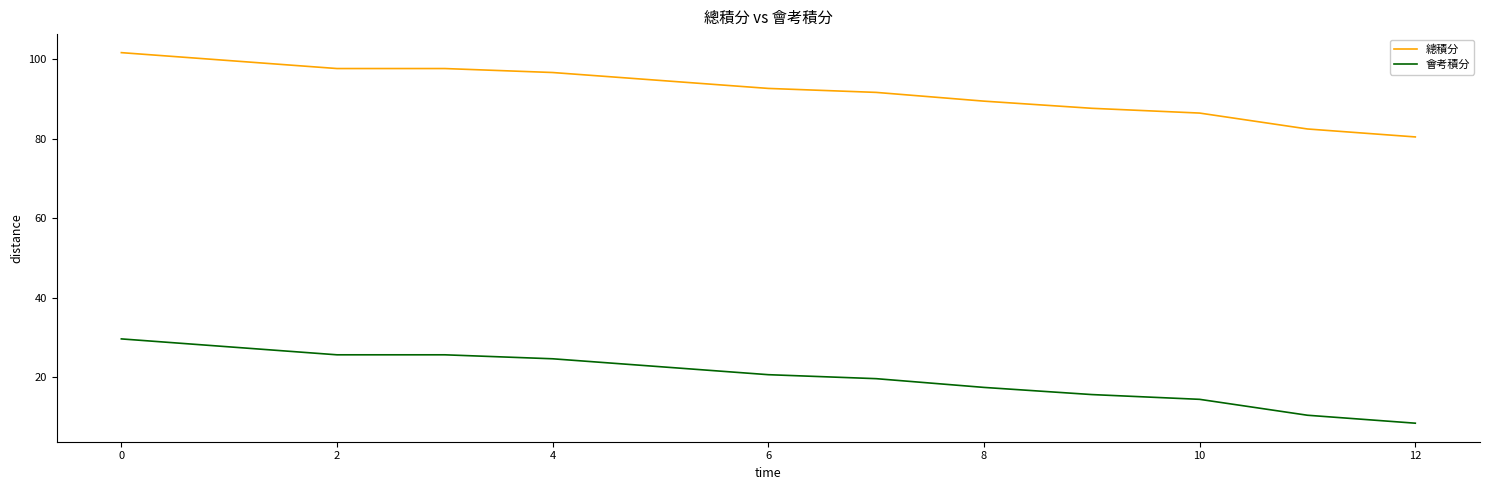

Which series has the largest total across all categories?

總積分